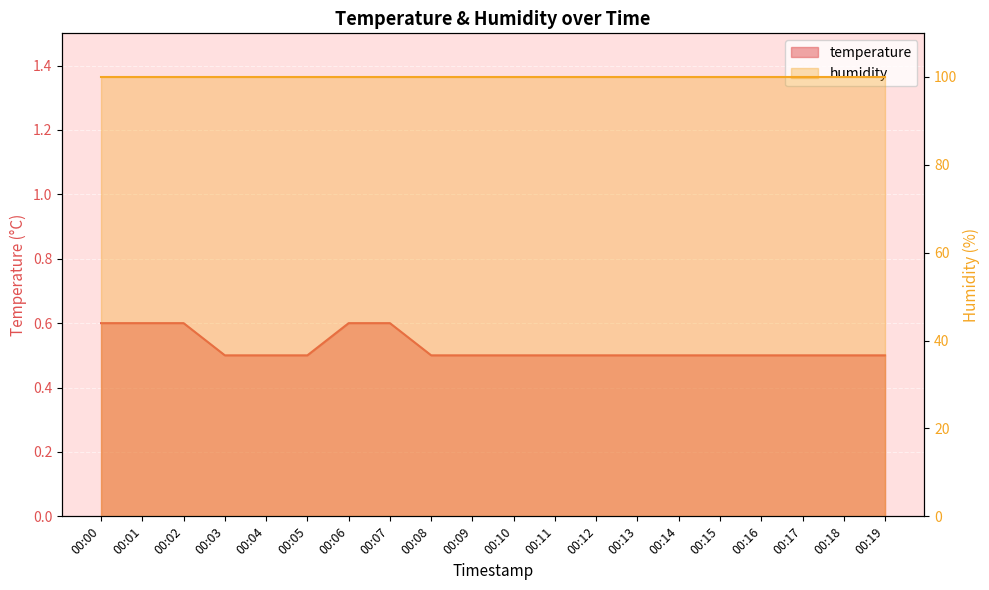

What is the sum of all values?

10.5